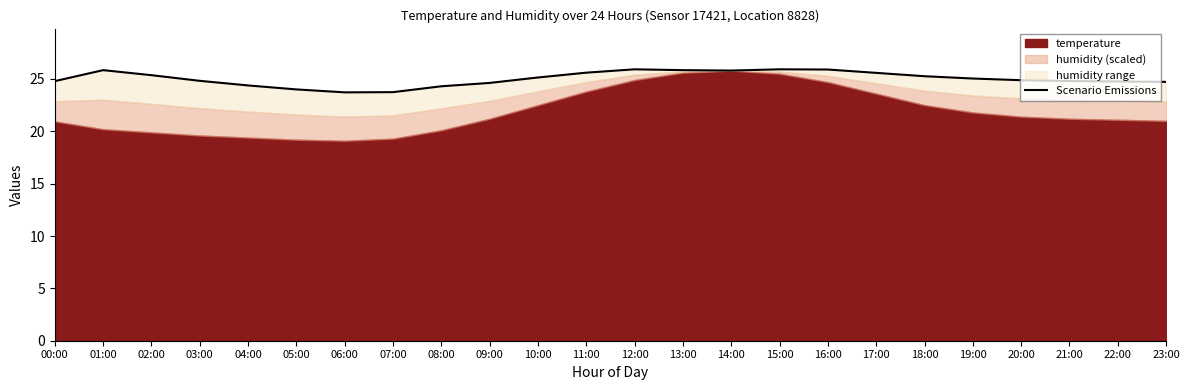

What is the value of the 8th point from the left?

23.7